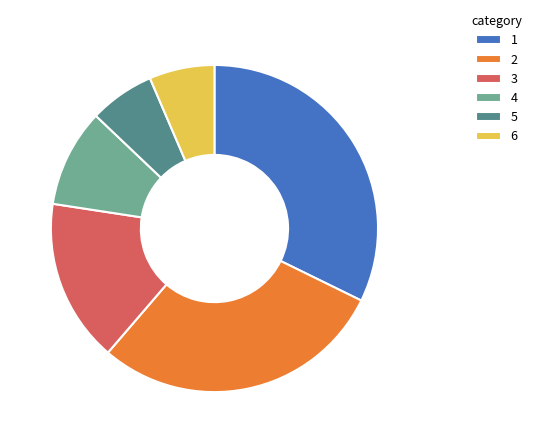

Is there a majority slice in this chart?

No